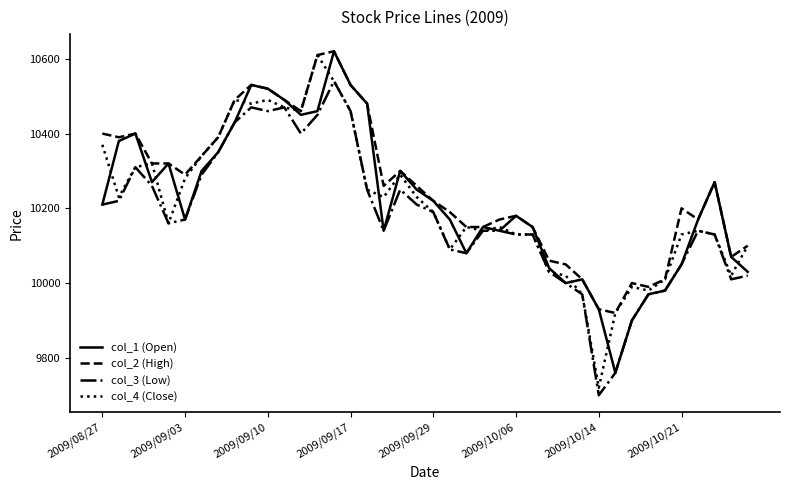

Does the chart display data point markers on the line(s)?

No